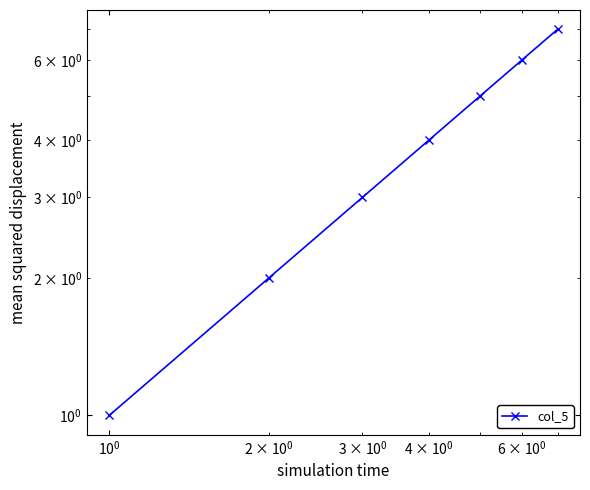

Reading left to right, transcribe all the data shown in this chart.

1	2	3	4	5	6	7